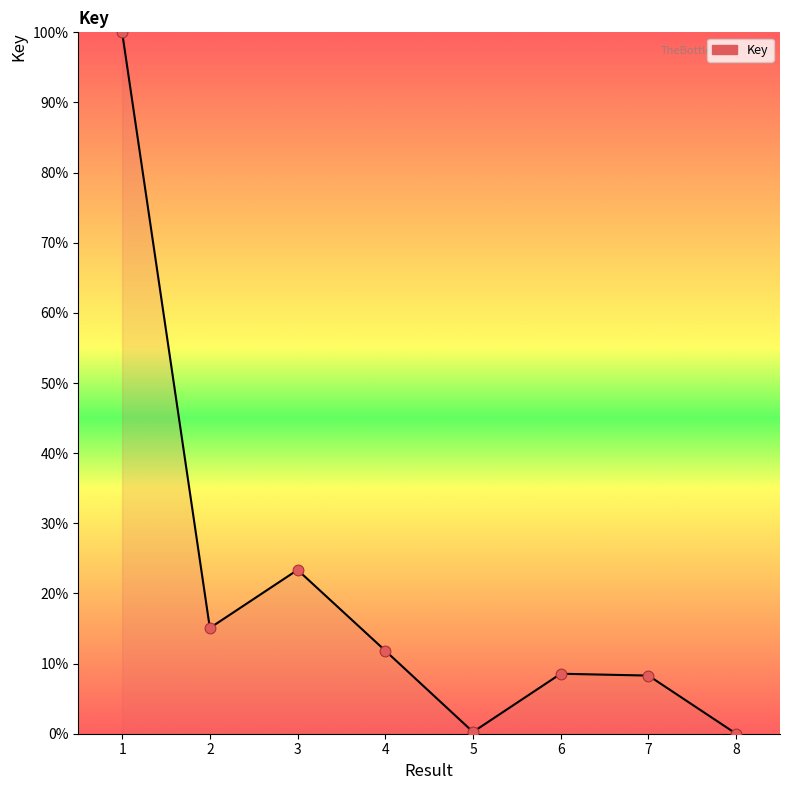

What is the change in value from 1 to 6?

-91.4